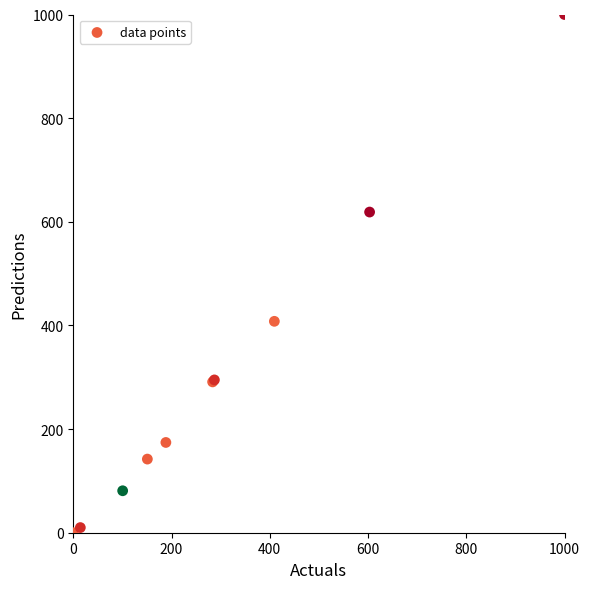

What Y value in the scatter plot is closest to 500?

407.9